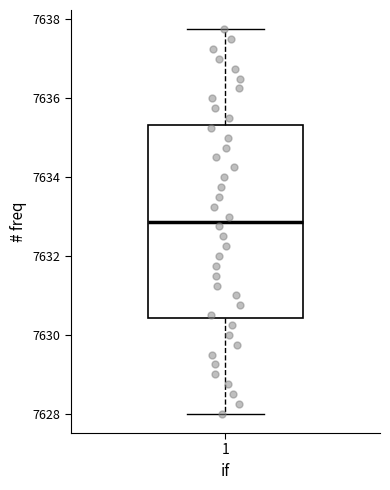

Where is the upper edge of the box at x = 1 on the y-axis? The values are not printed on the chart, so give them approximately, as read against the axis.

7635.4